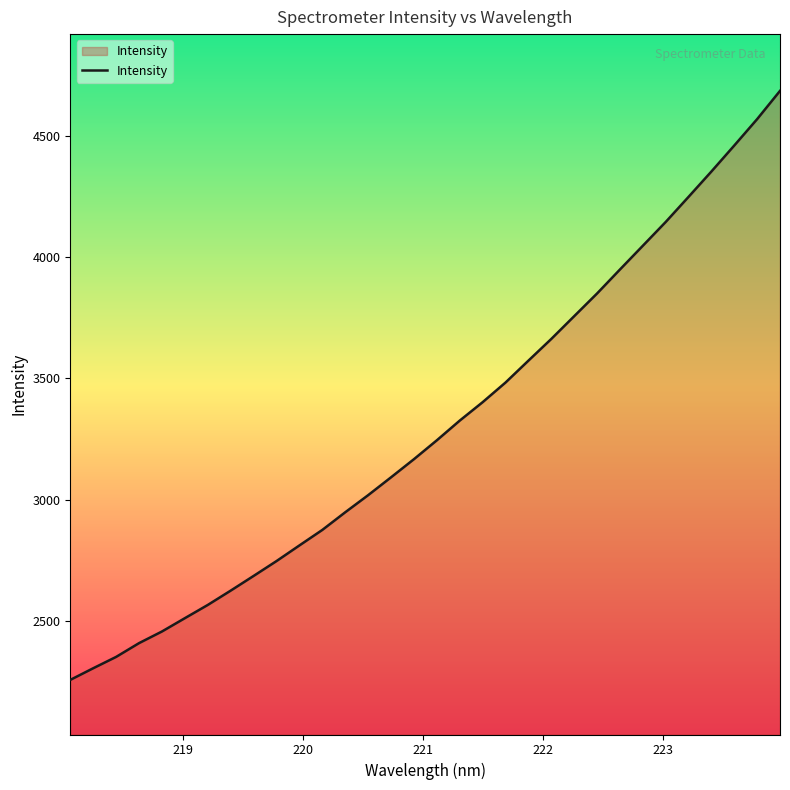

Reading right to left, list all the values displayed in this chart.

4687.5	4570.9	4461.9	4354.6	4249.8	4146.0	4047.7	3949.7	3850.7	3757.0	3663.1	3573.4	3483.0	3401.9	3325.8	3244.5	3166.5	3091.7	3018.0	2947.4	2874.5	2810.5	2745.9	2684.5	2623.8	2564.7	2510.1	2455.1	2407.0	2350.1	2303.2	2255.2